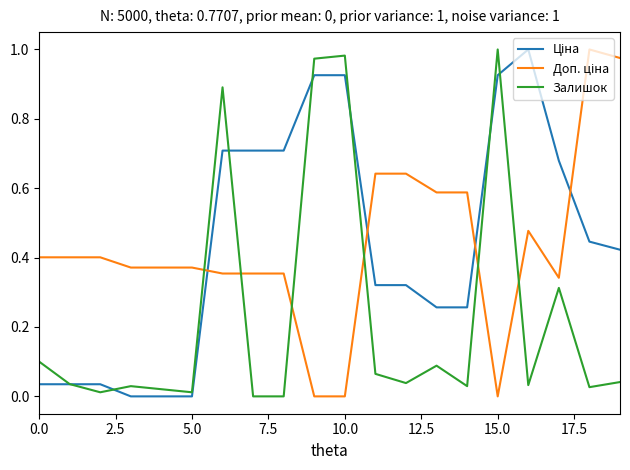

What is the difference between the maximum and minimum values in the Доп. ціна series?

1.0